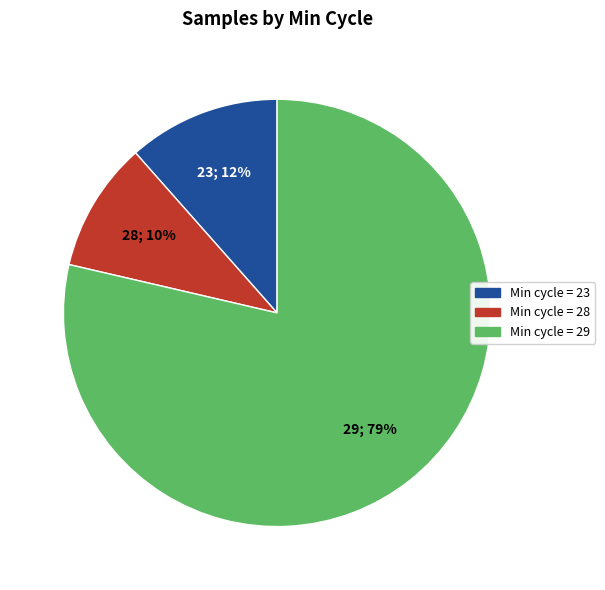

Is there any slice that represents more than half of the pie?

Yes